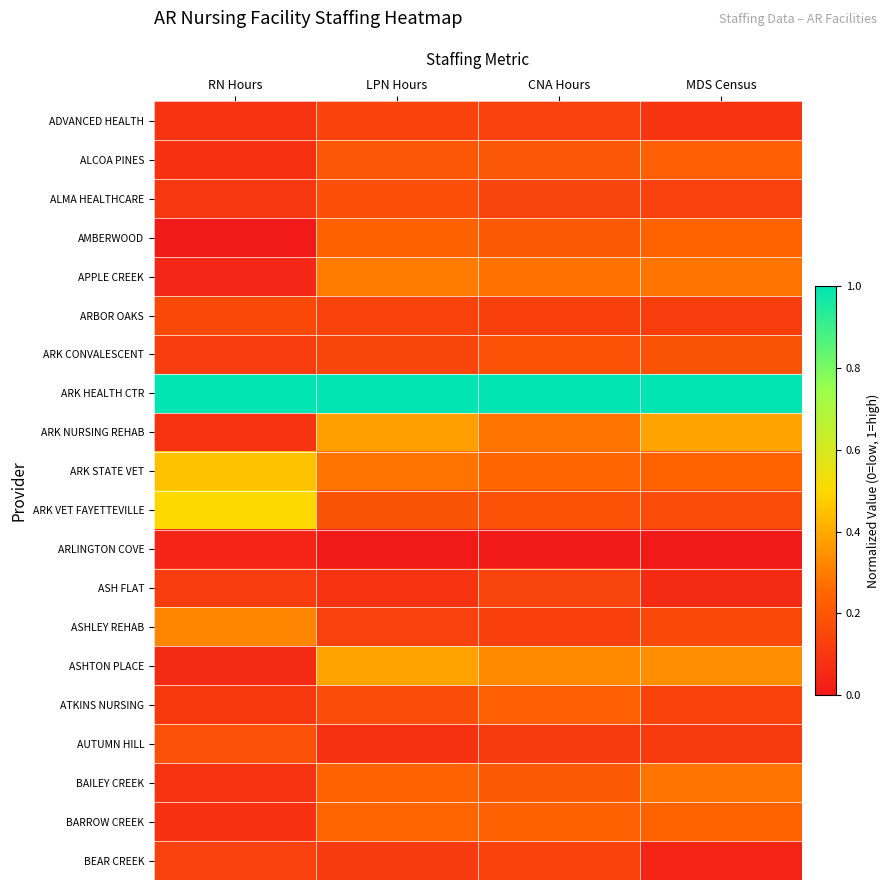

Rank the series by their maximum value, from lowest to highest.

ARLINGTON COVE, BEAR CREEK, ADVANCED HEALTH, ASH FLAT, ARBOR OAKS, ALMA HEALTHCARE, AUTUMN HILL, ARK CONVALESCENT, ALCOA PINES, ATKINS NURSING, AMBERWOOD, BARROW CREEK, BAILEY CREEK, APPLE CREEK, ASHLEY REHAB, ARK NURSING REHAB, ASHTON PLACE, ARK STATE VET, ARK VET FAYETTEVILLE, ARK HEALTH CTR